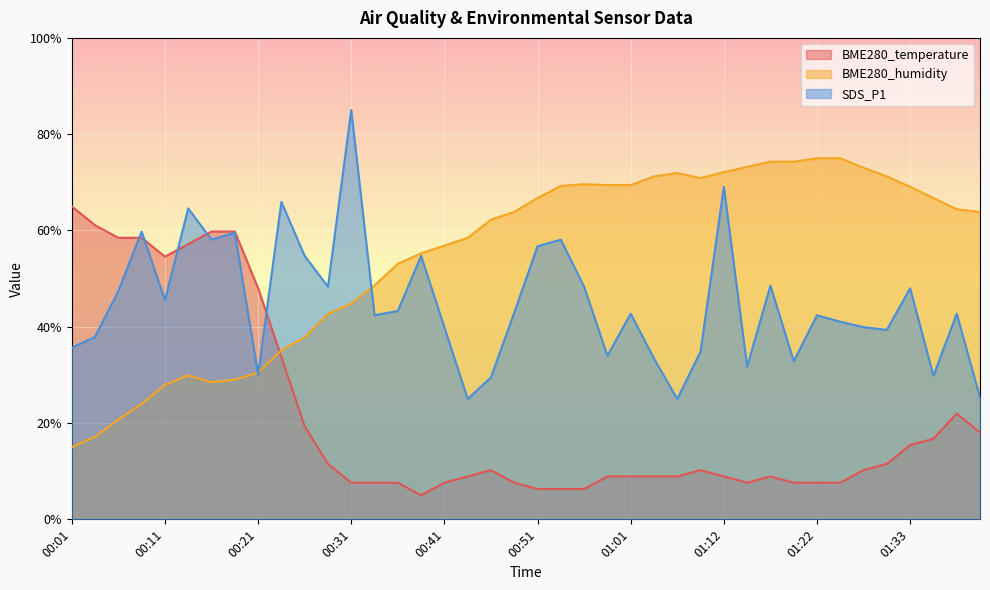

What is the spread (max minus min) of values at 00:31?

77.4